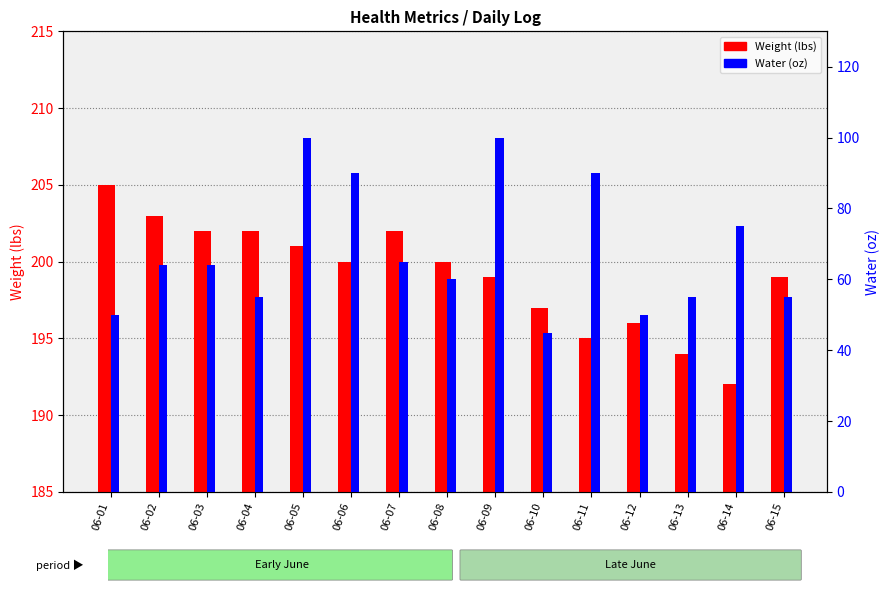

At which label is Weight (lbs) closest to 198?

06-09